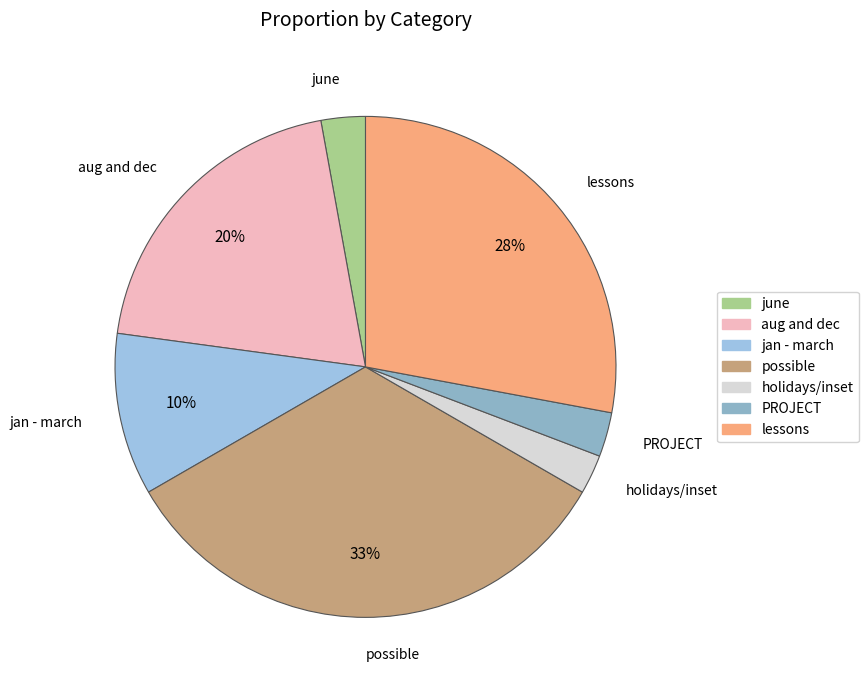

Which category has the biggest portion of the pie?

possible